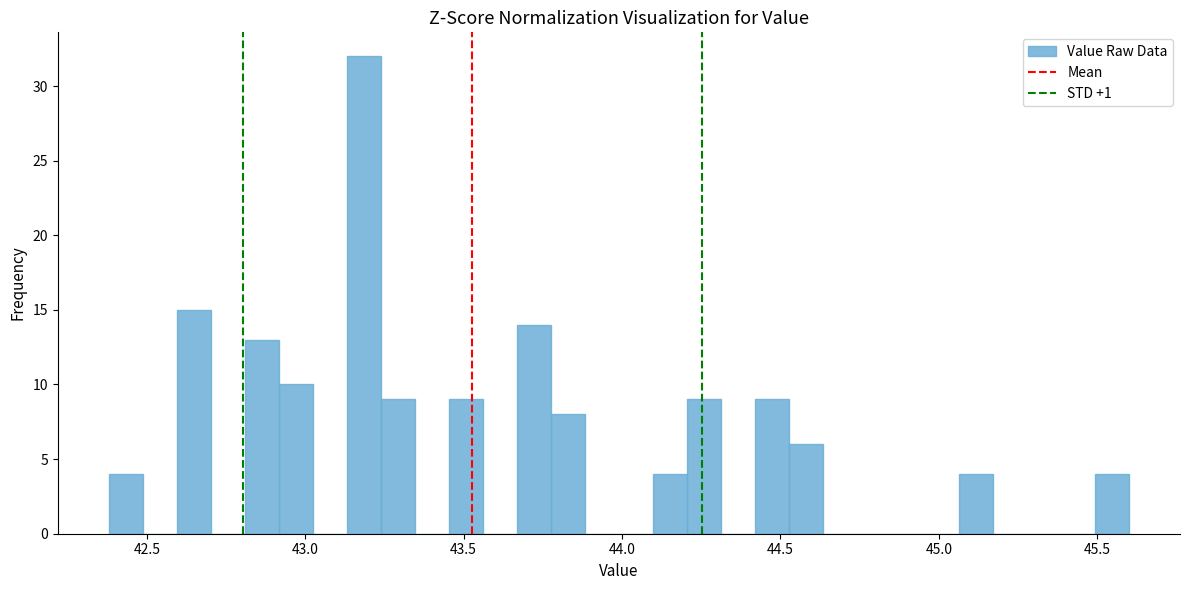

Read against the x-axis, roughly where is the centre of the tallest bar?

43.20